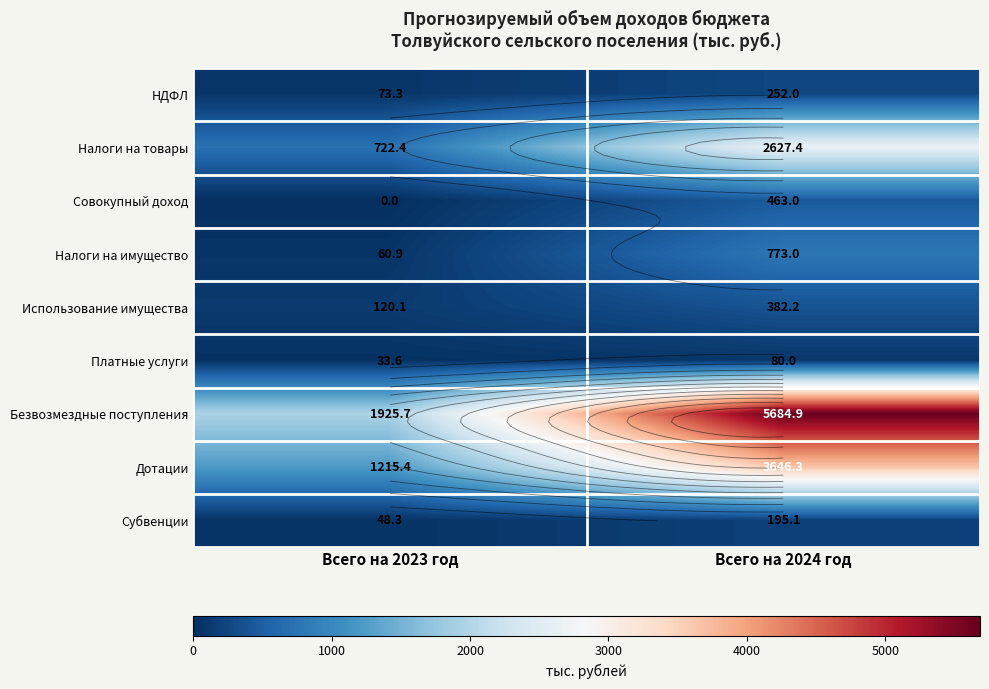

What is the average value of the Безвозмездные поступления series?

3805.3